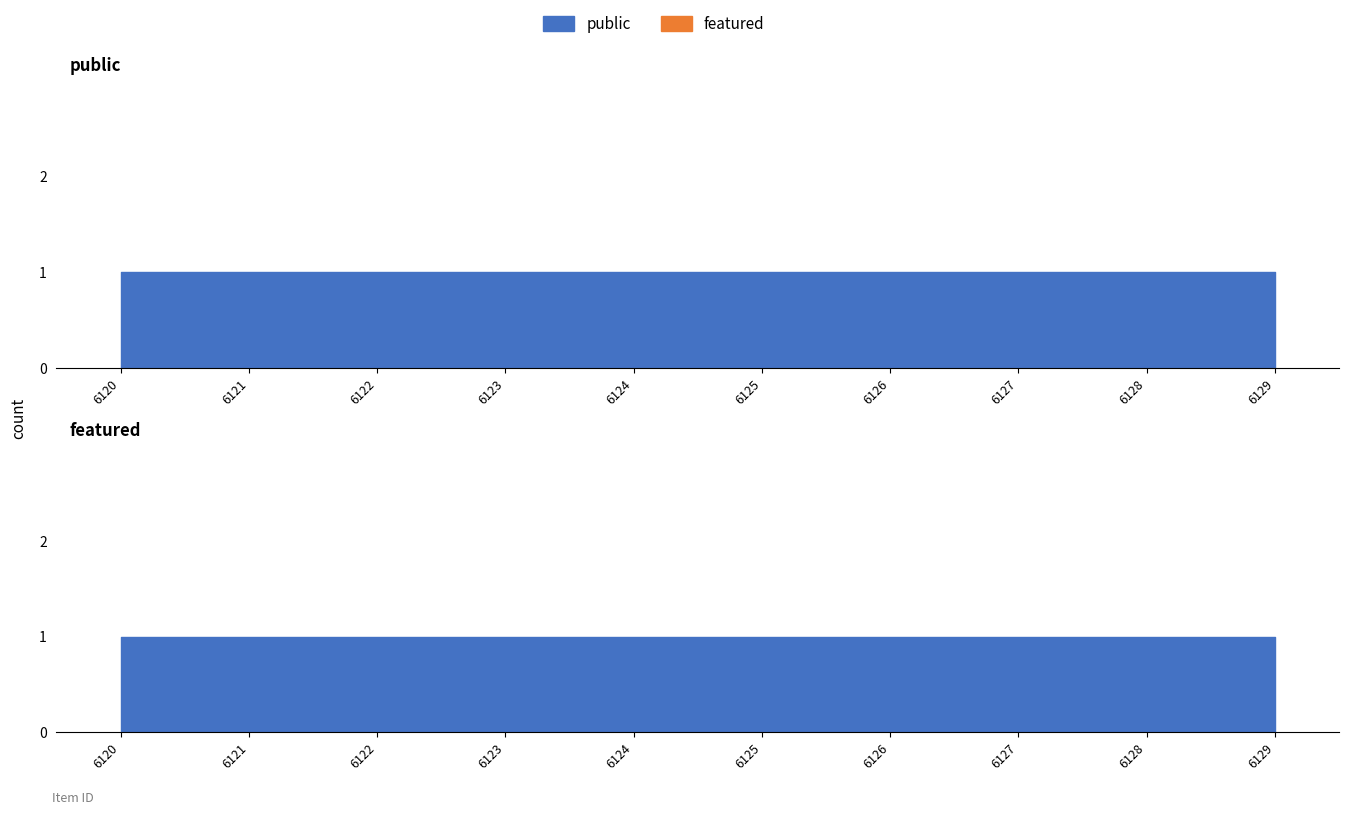

Is it true that featured equals 0 at 6126?

True